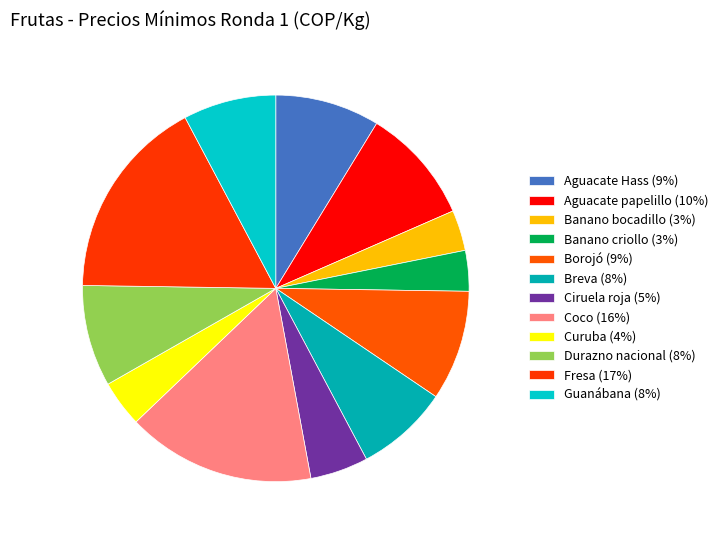

Count the number of slices in the pie.

12